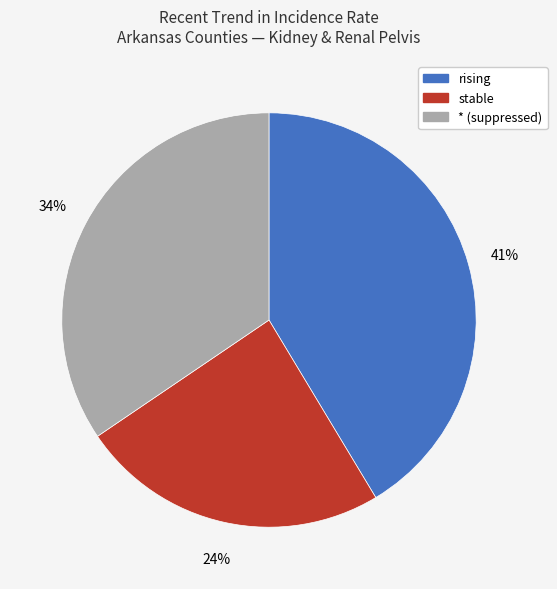

To the nearest percent, what is the difference between the largest and smallest slice percentages?

17%